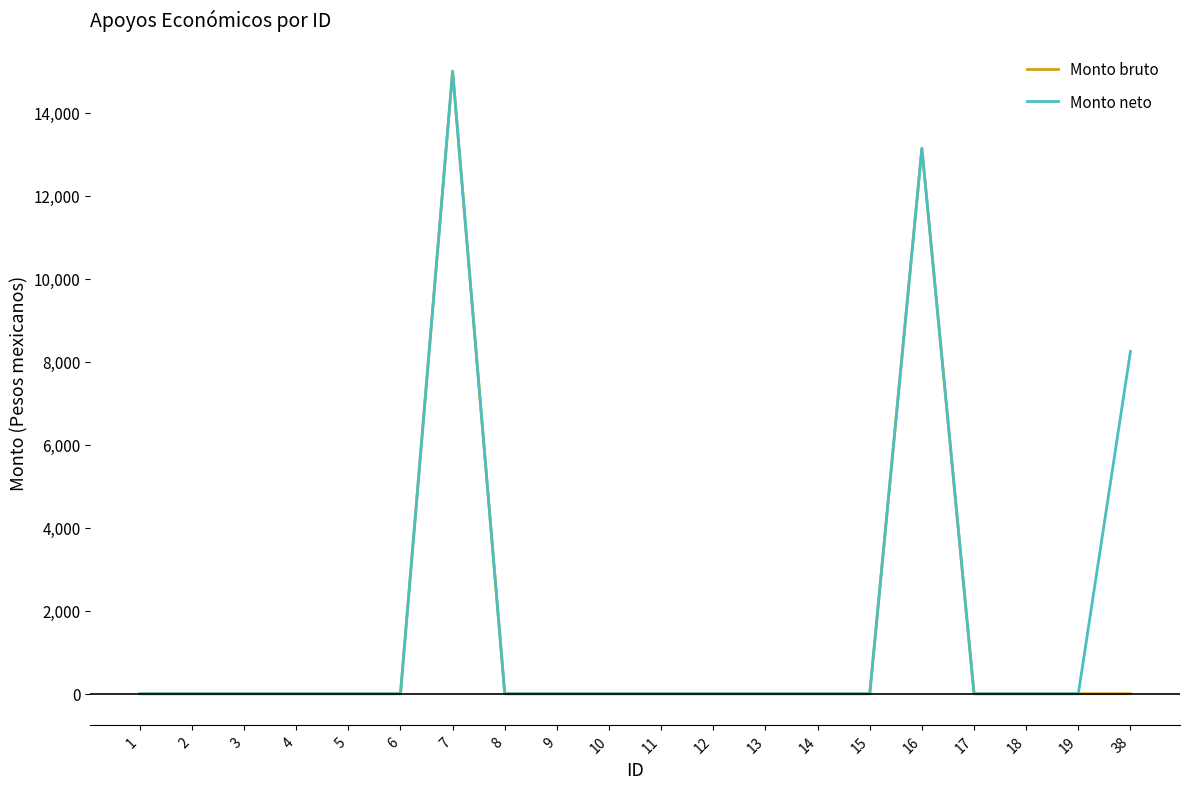

What is the sum of the Monto neto values at 1 and 16?

13143.4